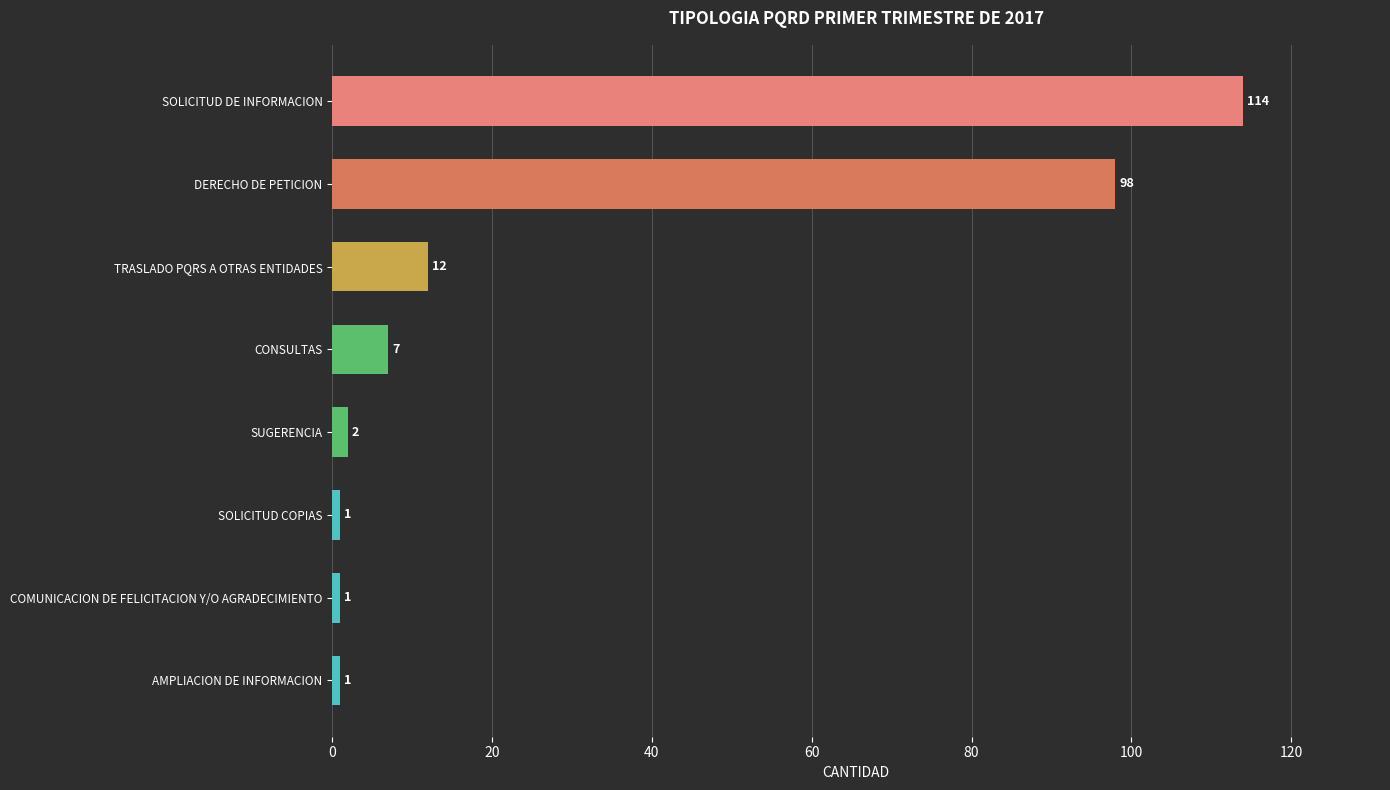

What is the greatest value displayed?

114